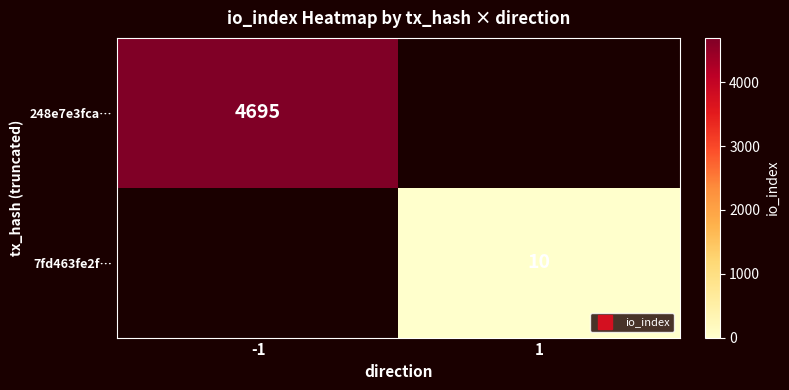

Rank the series at -1 from lowest to highest value.

248e7e3fca…, 7fd463fe2f…